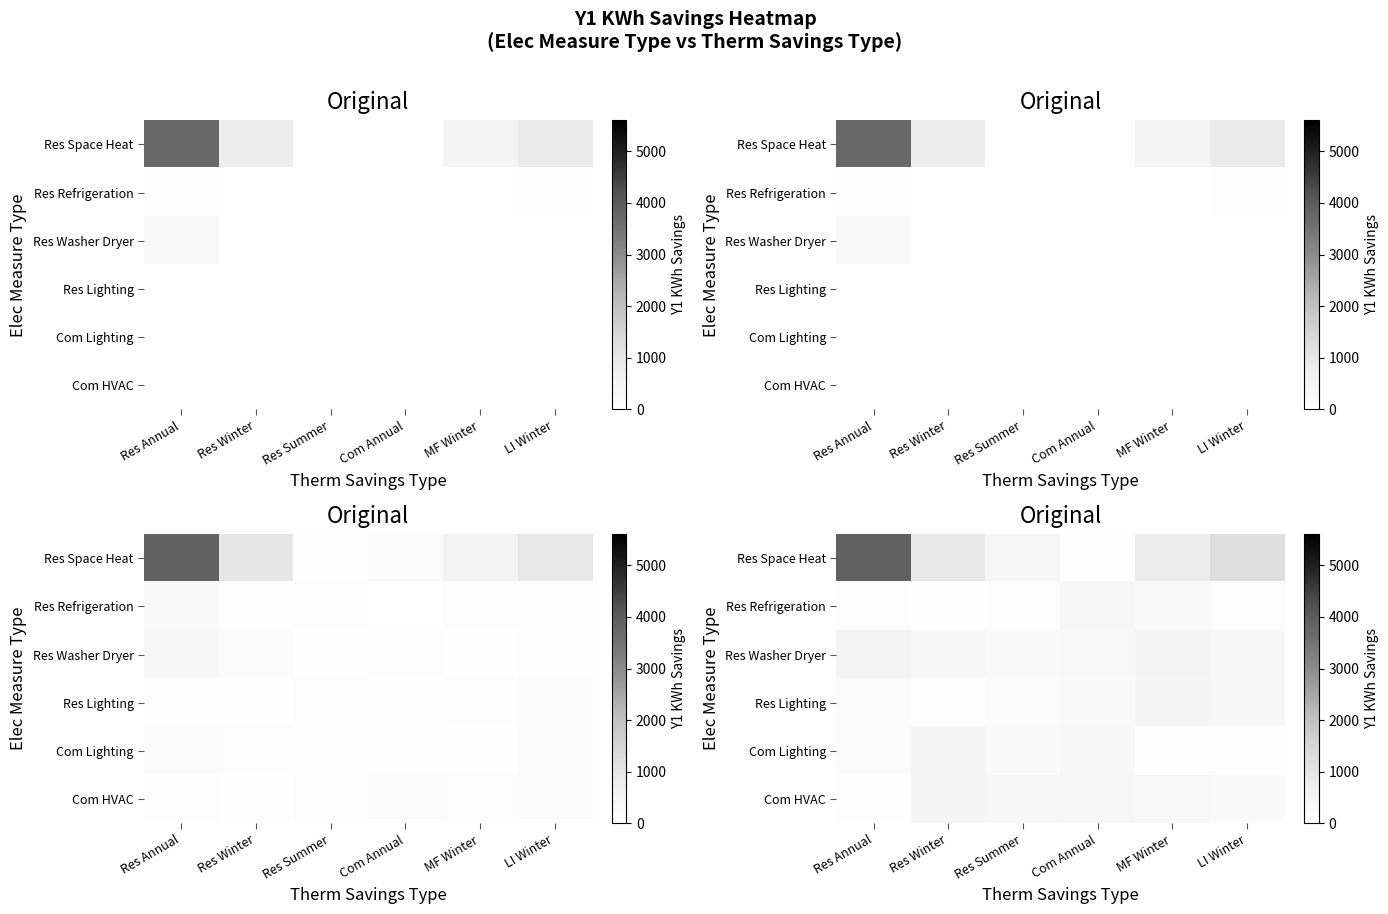

True or false: Res Space Heat has a value of 788.8 at MF Winter.

True